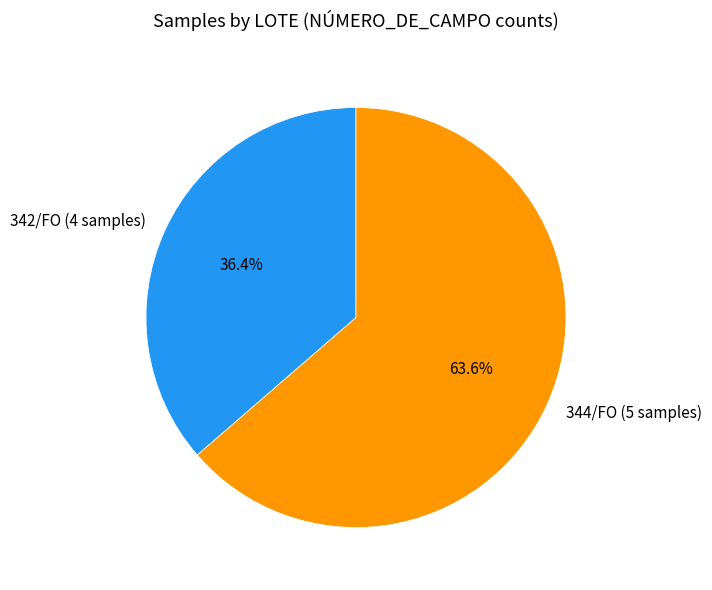

Between 344/FO (5 samples) and 342/FO (4 samples), which is larger?

344/FO (5 samples)